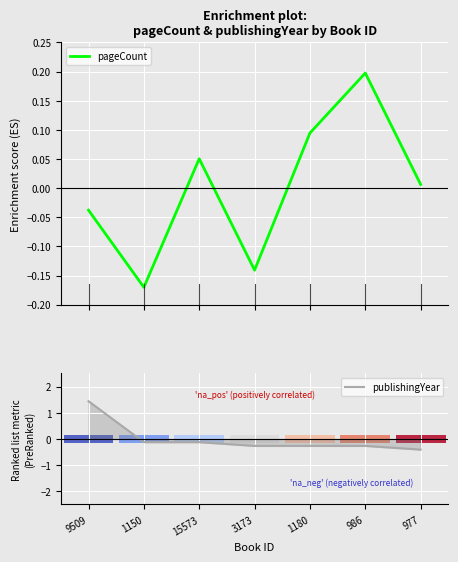

Are the bars horizontal?

No